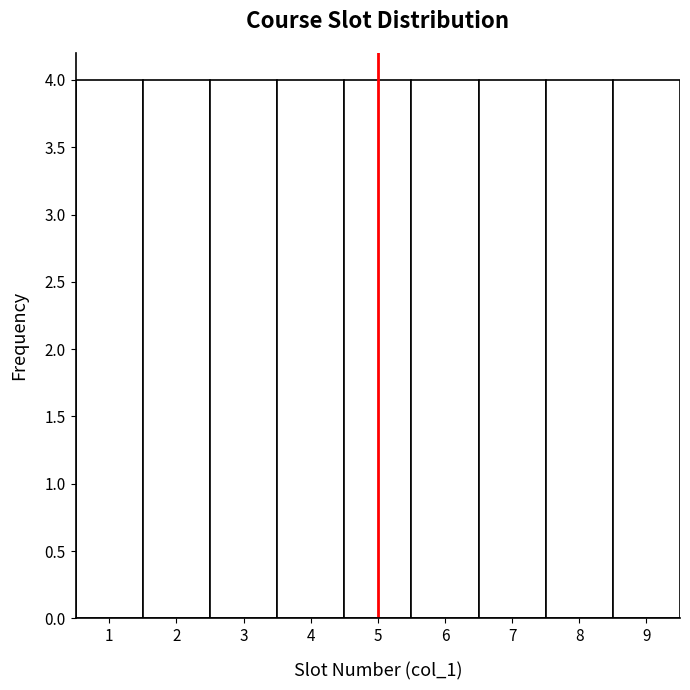

Reading left to right, list every bar in this chart as the range it spans on the x-axis followed by its height. The values are not printed on the chart, so give them approximately, as read against the axis.

0.5 to 1.5: 4
1.5 to 2.5: 4
2.5 to 3.5: 4
3.5 to 4.5: 4
4.5 to 5.5: 4
5.5 to 6.5: 4
6.5 to 7.5: 4
7.5 to 8.5: 4
8.5 to 9.5: 4